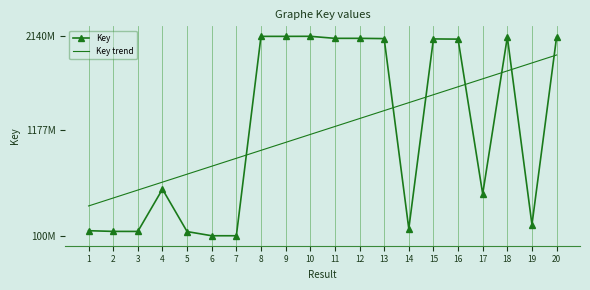

What is the difference between the highest and lowest values at 20?

183812692.8